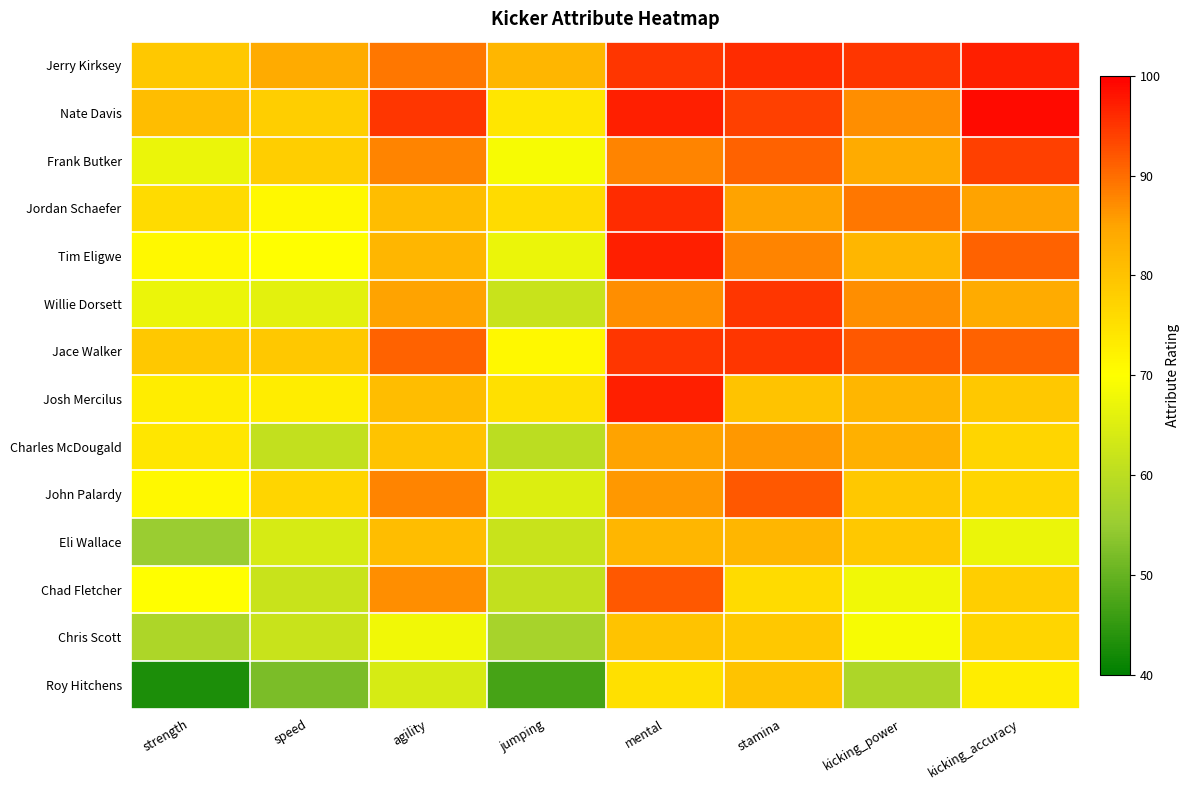

What is the difference between the highest and lowest values at strength?

38